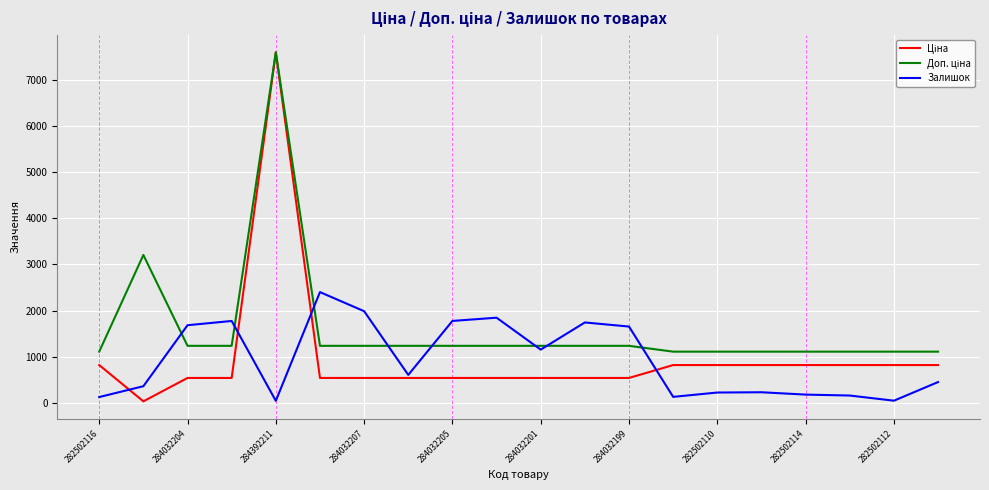

How many lines are shown in the chart?

3